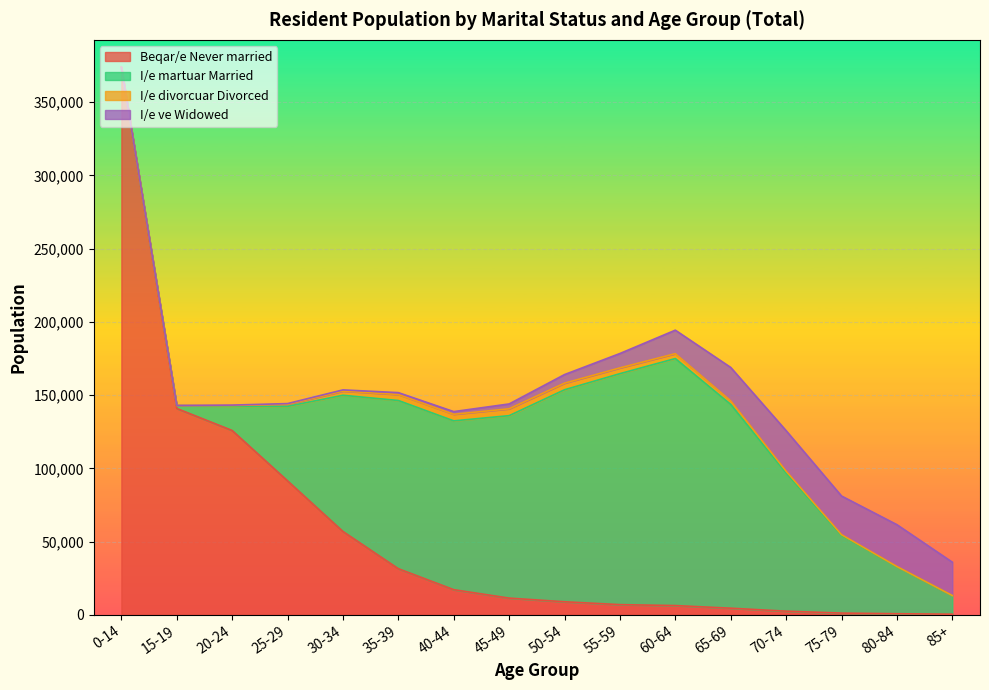

Is it true that I/e martuar Married equals 80288 at 25-29?

False